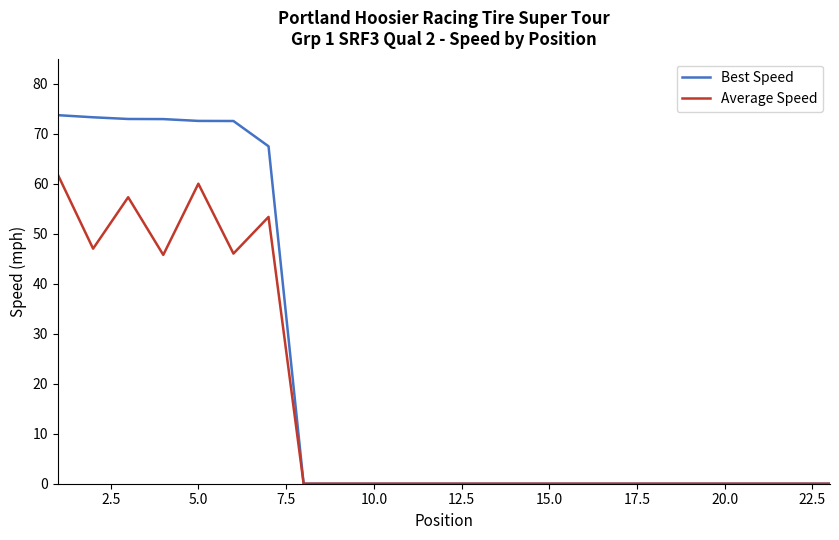

How many lines are shown in the chart?

2